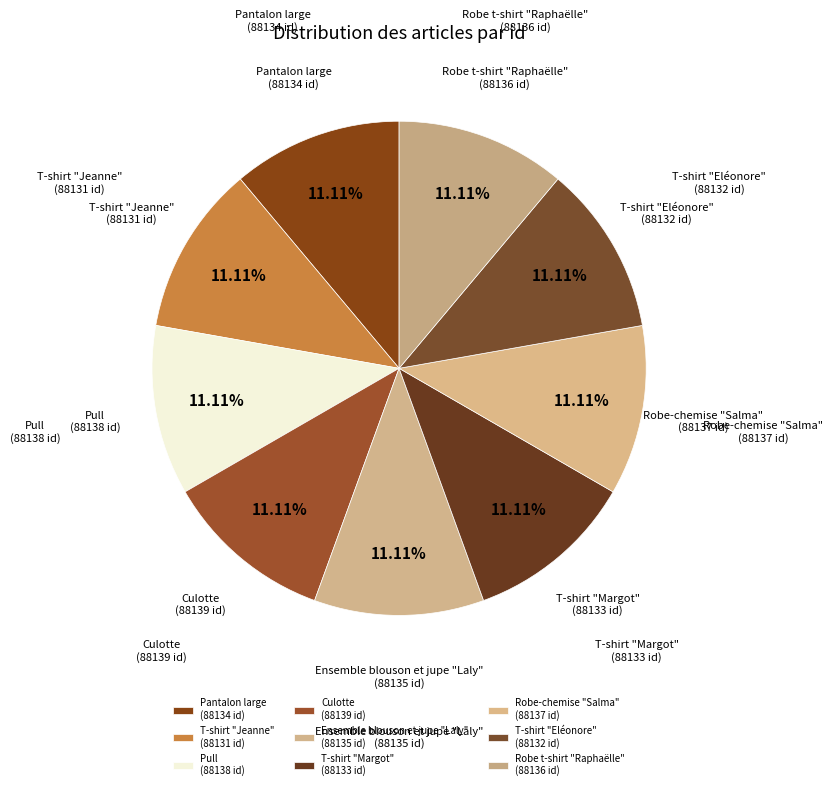

To the nearest percent, what is the combined percentage of Culotte and Robe-chemise "Salma"?

22%